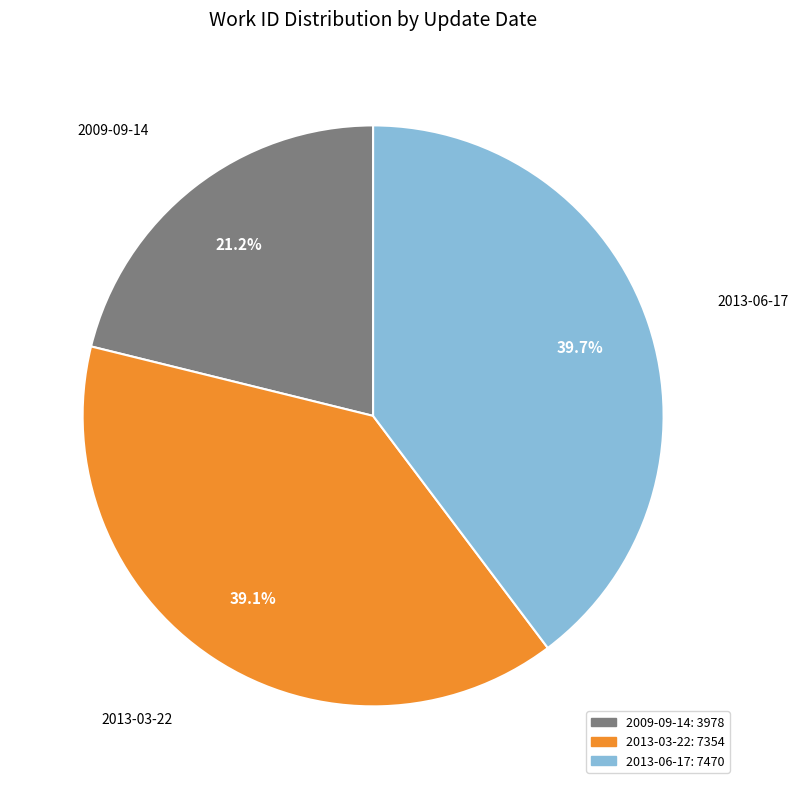

Is it true that 2013-06-17 is 33% of the pie?

False